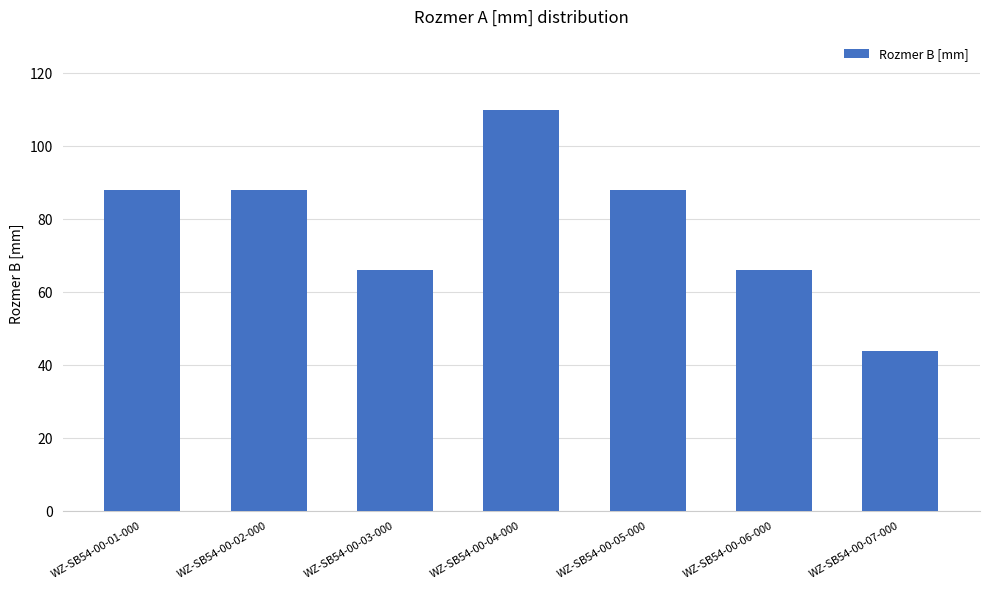

Which label corresponds to the largest value in the chart?

WZ-SB54-00-04-000